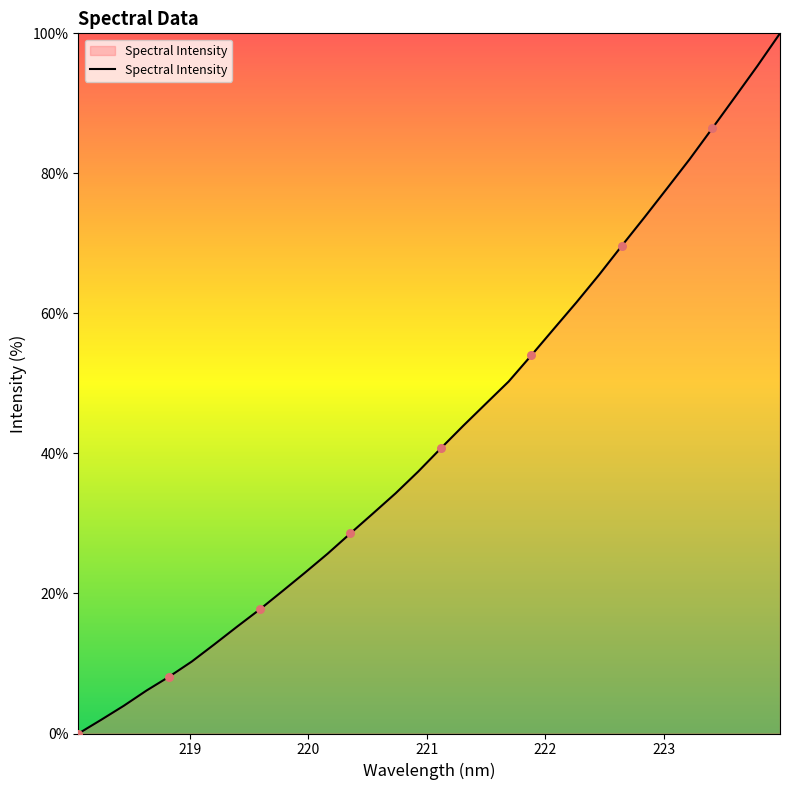

What is the difference between the maximum and minimum values?

100.0